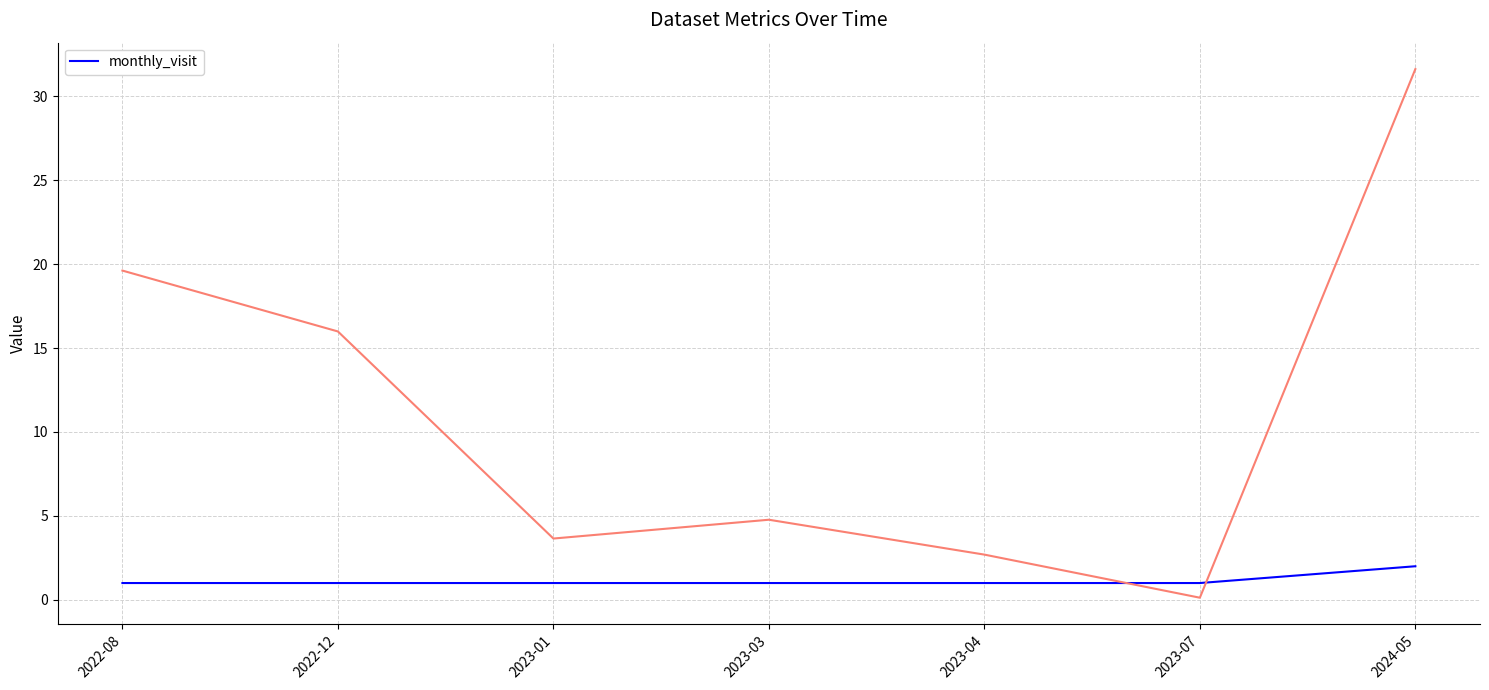

What position from the left is 2023-07?

6